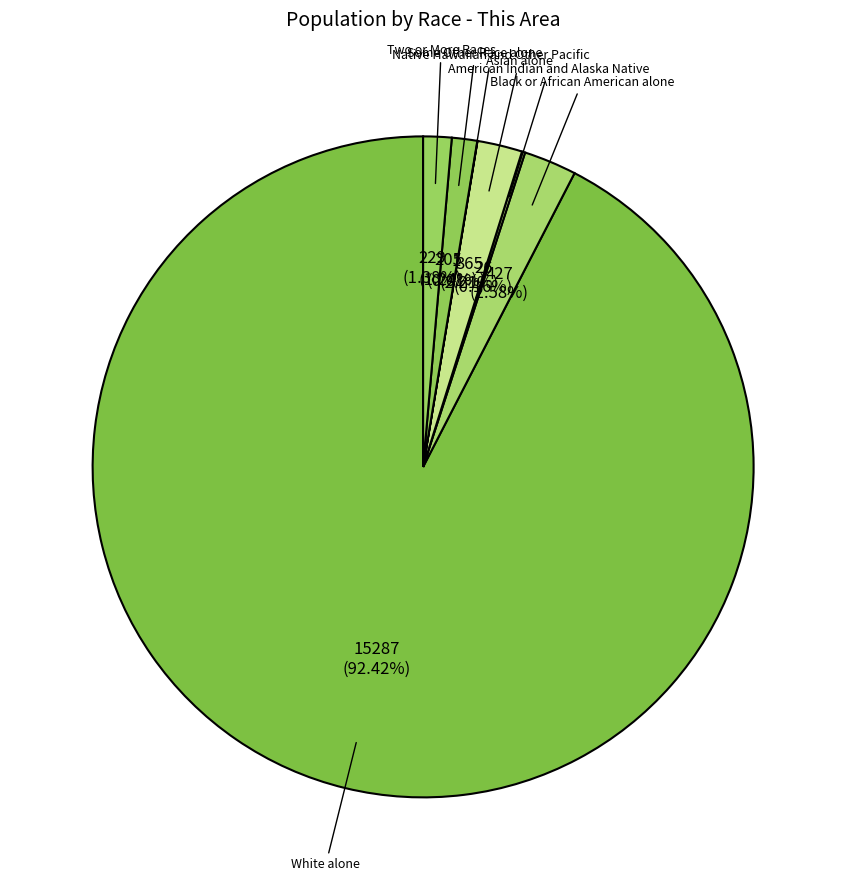

Does White alone represent more than half of the total?

Yes